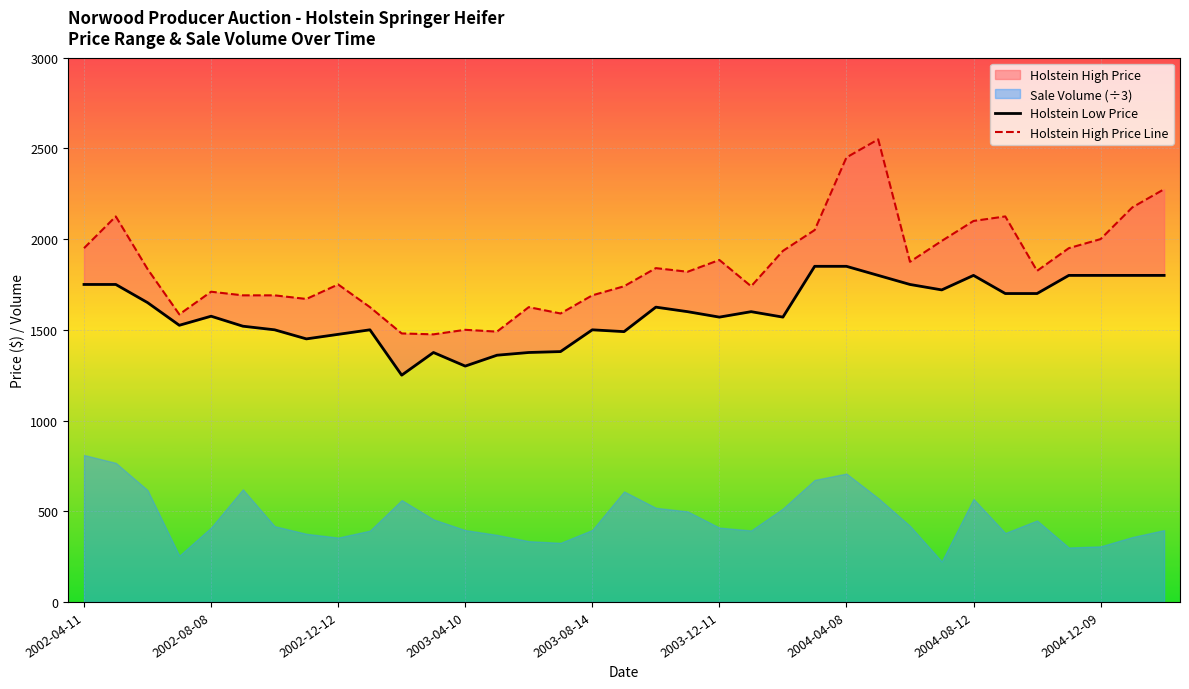

How many lines are shown in the chart?

2